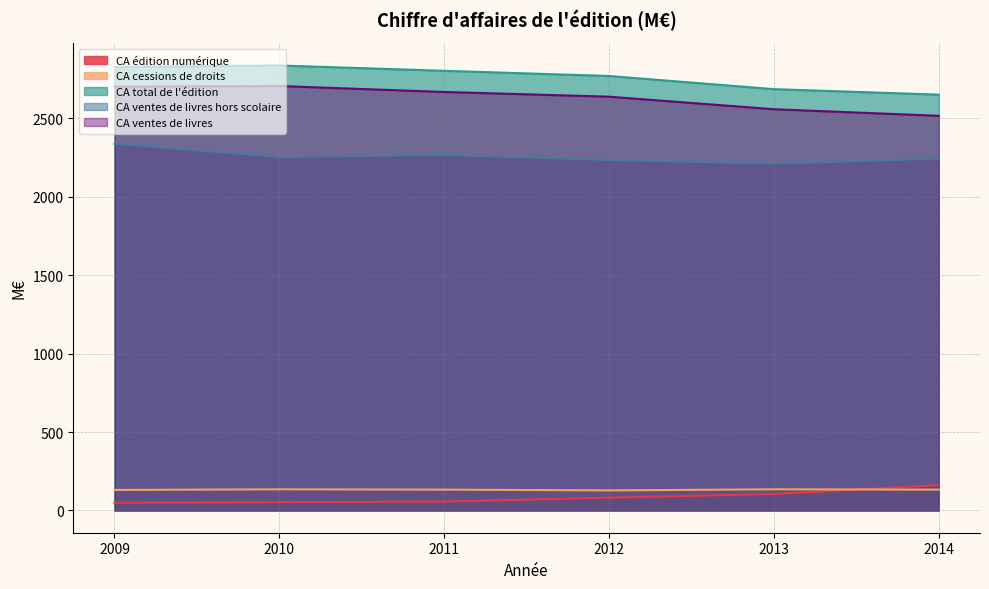

Reading right to left, what are all the values shown in this chart?

CA édition numérique: 2014=161.4	2013=105.3	2012=81.8	2011=56.8	2010=52.9	2009=49.0
CA cessions de droits: 2014=133.0	2013=135.0	2012=128.0	2011=133.0	2010=135.0	2009=131.0
CA total de l'édition: 2014=2652.0	2013=2687.0	2012=2771.0	2011=2804.0	2010=2838.0	2009=2829.0
CA ventes de livres hors scolaire: 2014=2244.0	2013=2211.0	2012=2235.0	2011=2267.0	2010=2254.0	2009=2339.0
CA ventes de livres: 2014=2517.0	2013=2559.0	2012=2639.0	2011=2669.0	2010=2707.0	2009=2703.0